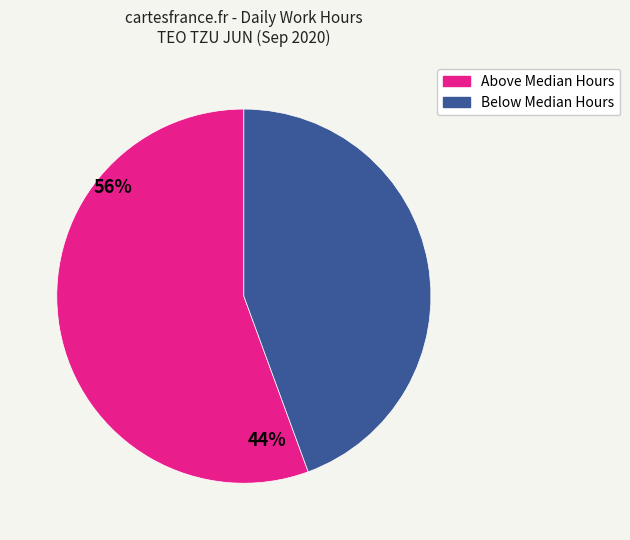

Is there any slice that represents more than half of the pie?

Yes